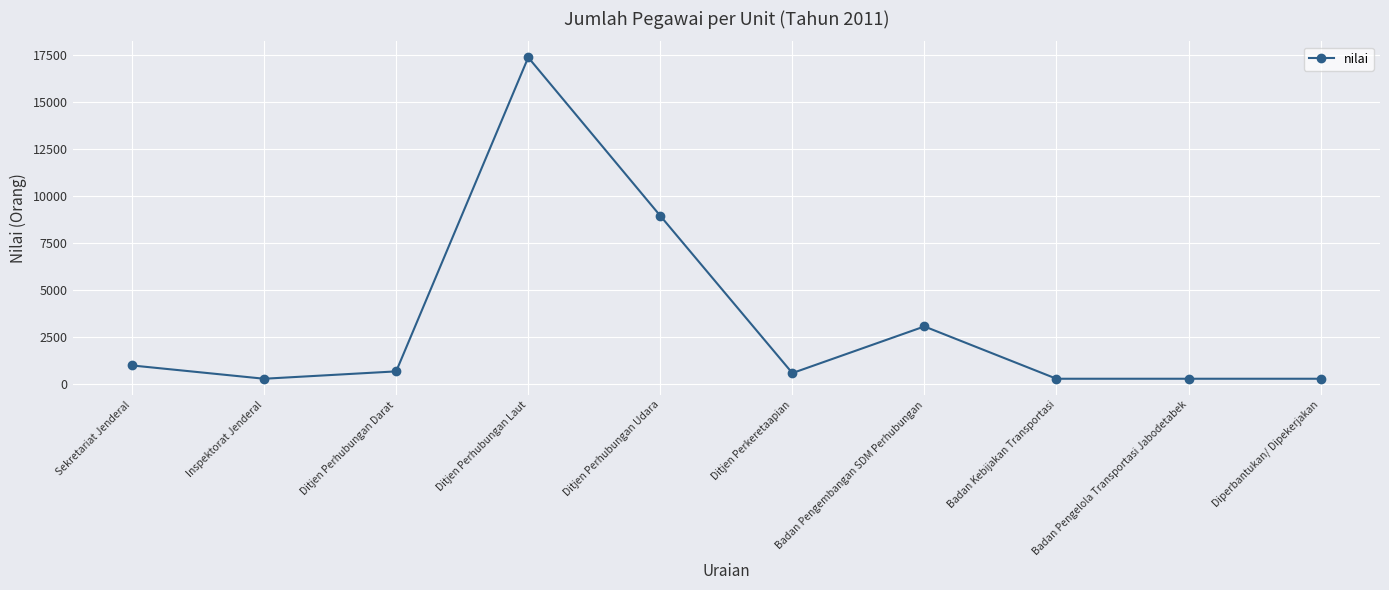

Count the number of categories in the chart.

10